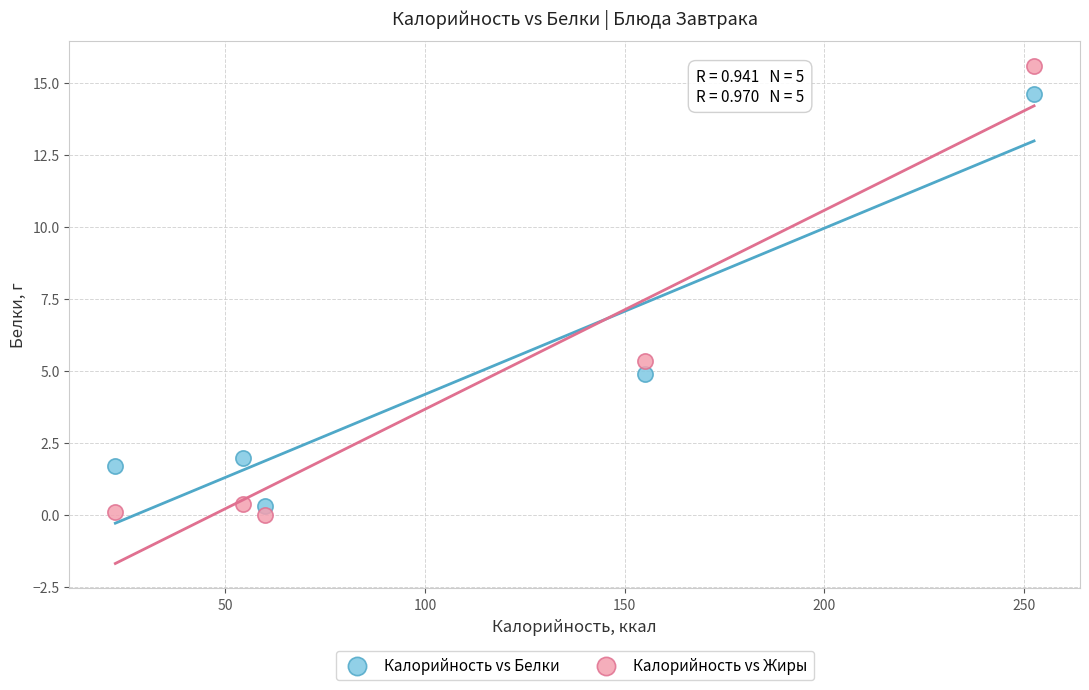

What are all the series names shown in the legend?

Калорийность vs Белки, Калорийность vs Жиры